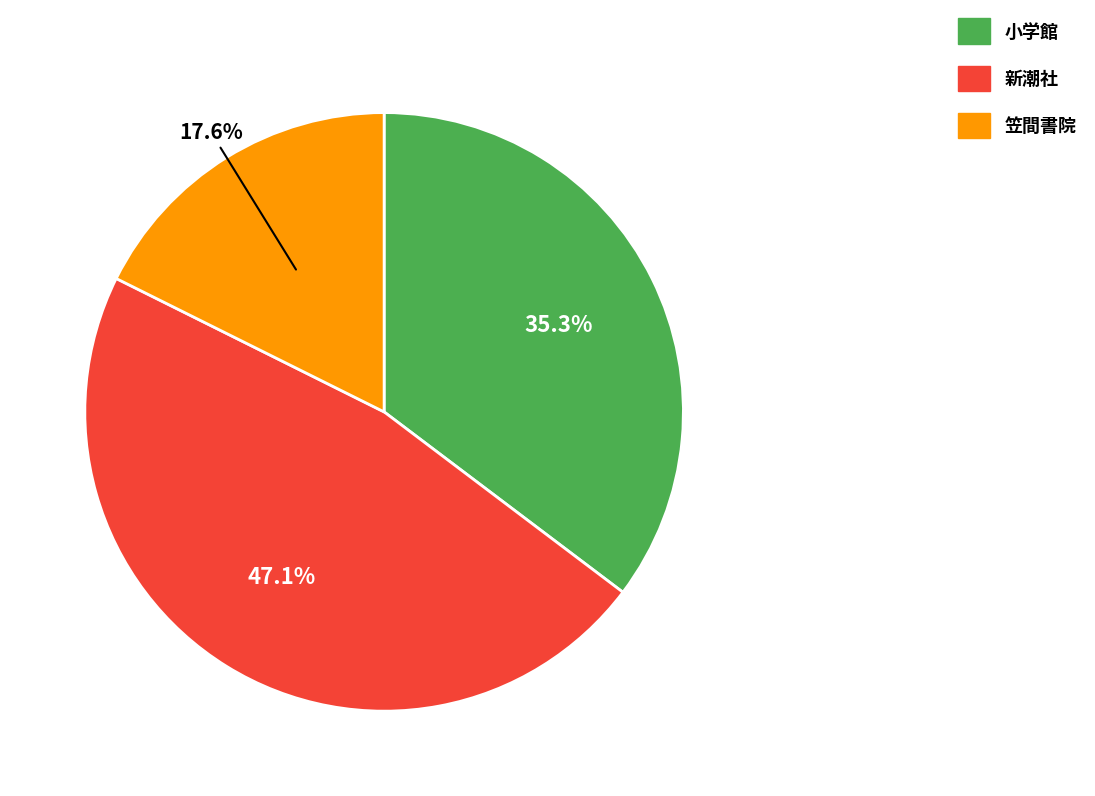

Do 小学館 and 新潮社 together represent more than half of the pie?

Yes